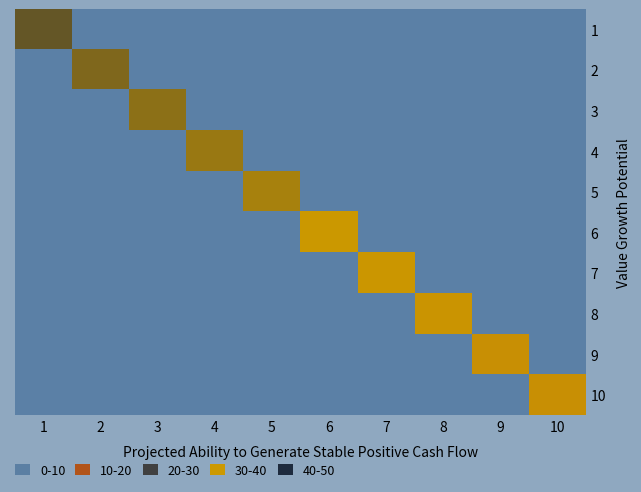

Rank the series at 8 from lowest to highest value.

1, 2, 3, 4, 5, 6, 7, 9, 10, 8